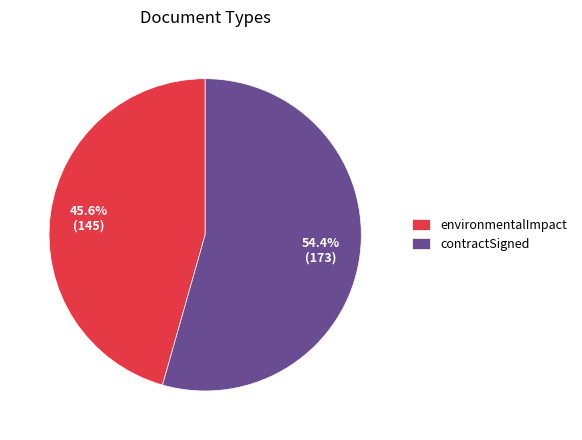

To the nearest percent, what is the difference between the largest and smallest slice percentages?

9%